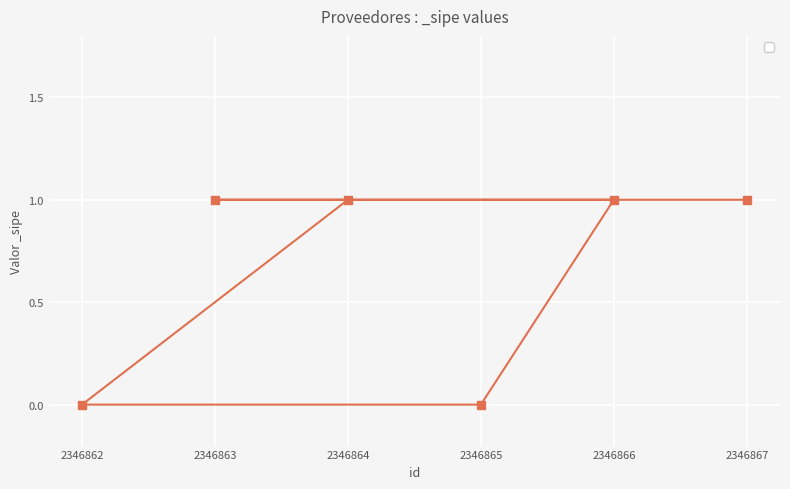

Which label corresponds to the largest value in the chart?

2346864